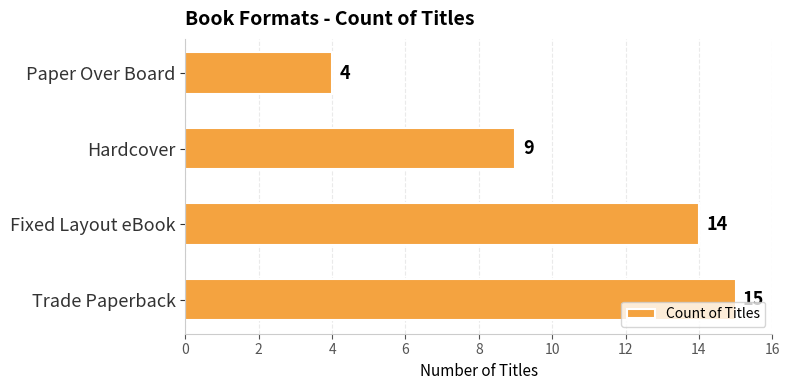

How many distinct data groups are displayed?

1